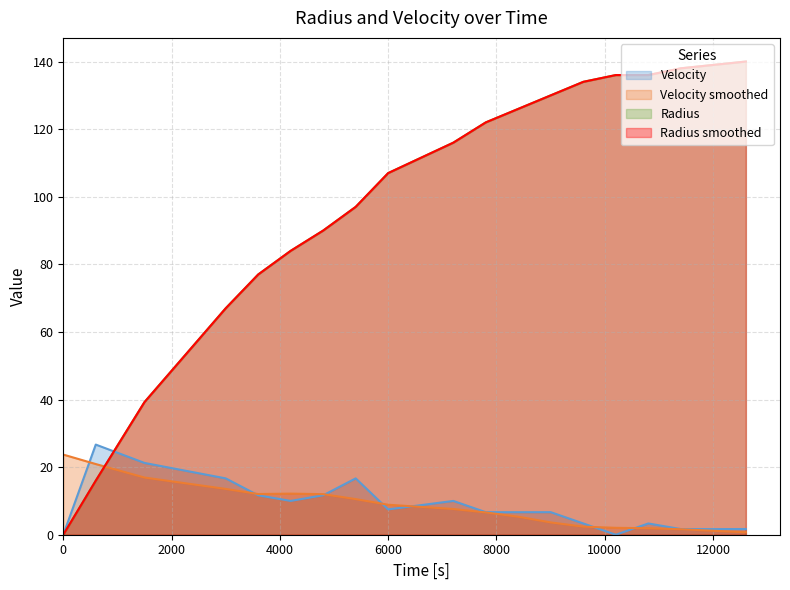

After their last crossing, which series has the higher values: Radius smoothed or Velocity?

Radius smoothed